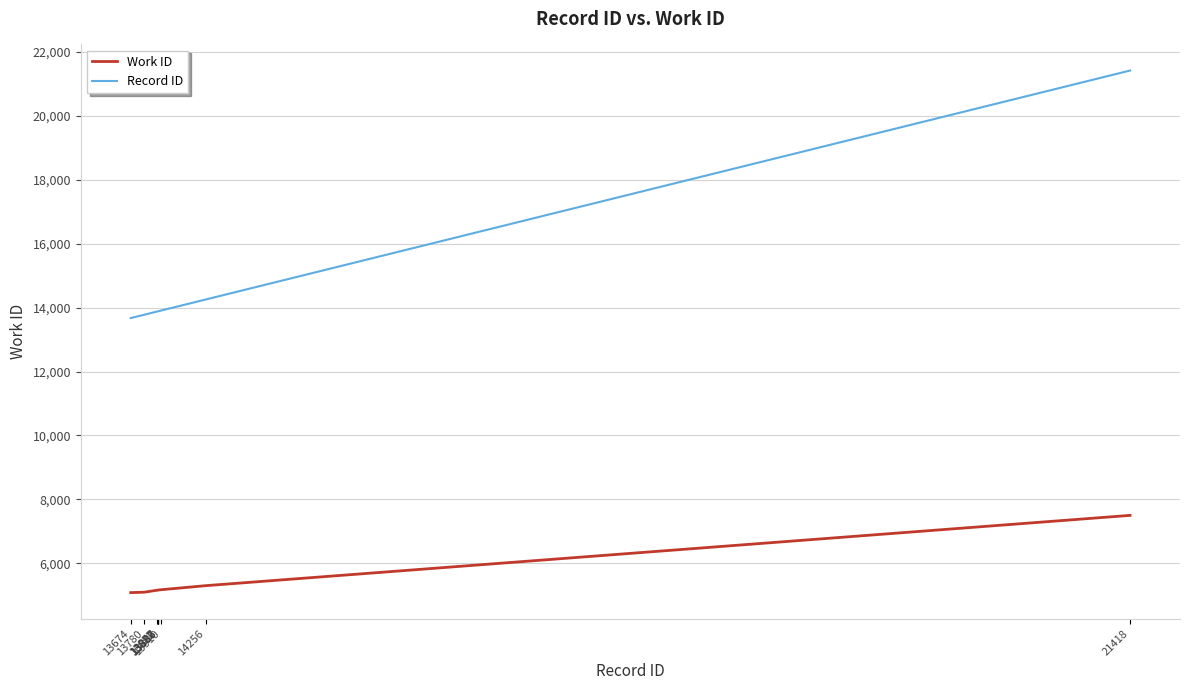

What is the sum of all Record ID values?

146458